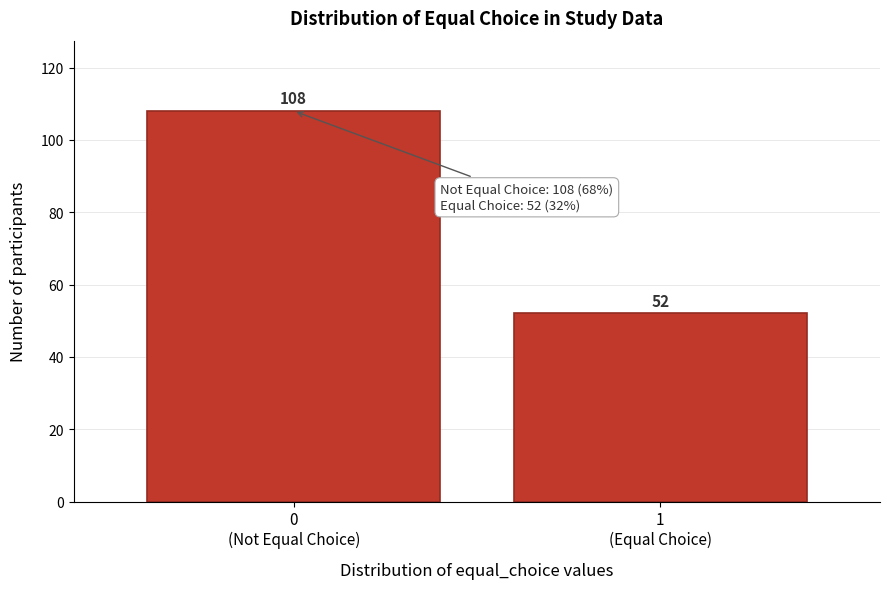

Reading left to right, extract all data points from this chart.

108	52